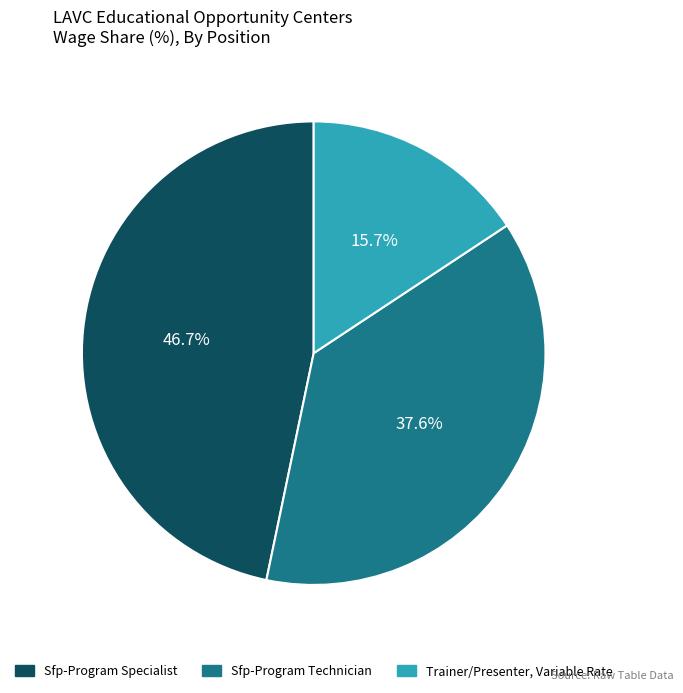

How much of the chart is everything except Trainer/Presenter, Variable Rate?

84.3%